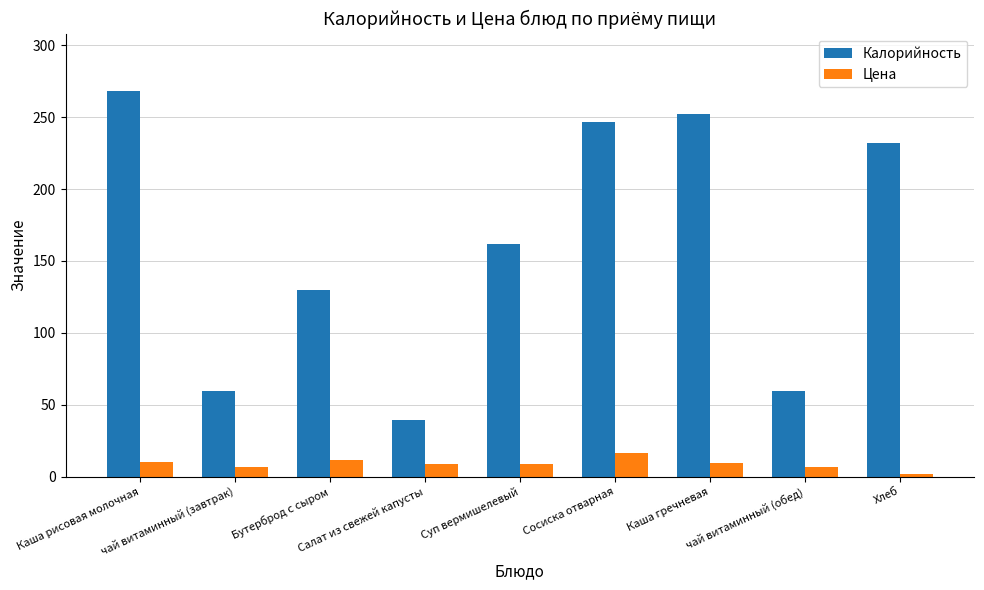

Read the Цена value at Бутерброд с сыром.

11.4